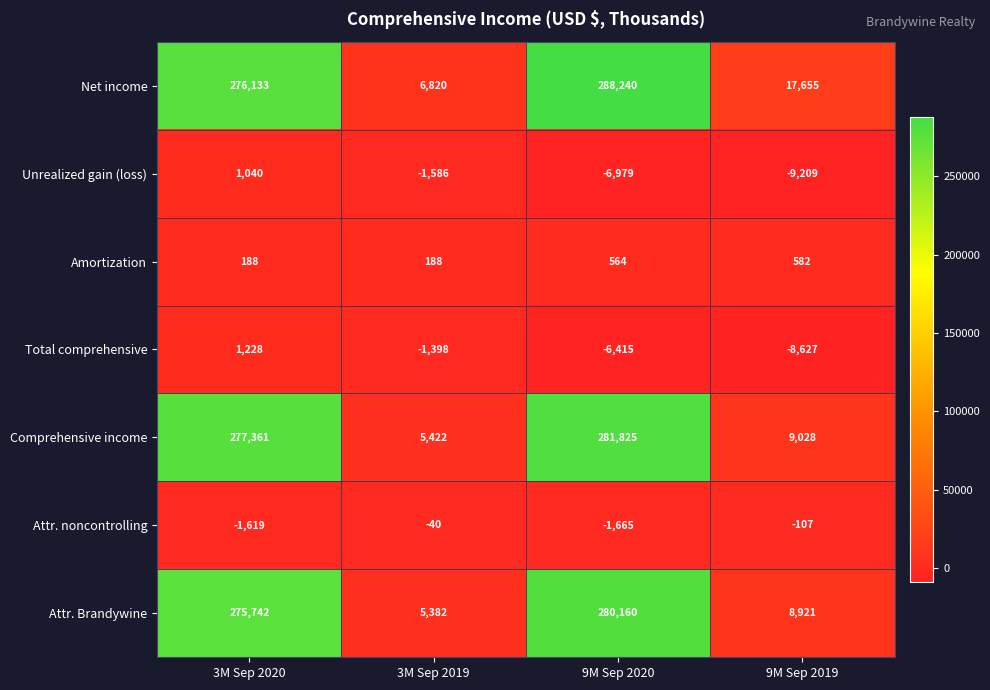

Rank the series at 9M Sep 2020 from highest to lowest value.

Net income, Comprehensive income, Attr. Brandywine, Amortization, Attr. noncontrolling, Total comprehensive, Unrealized gain (loss)